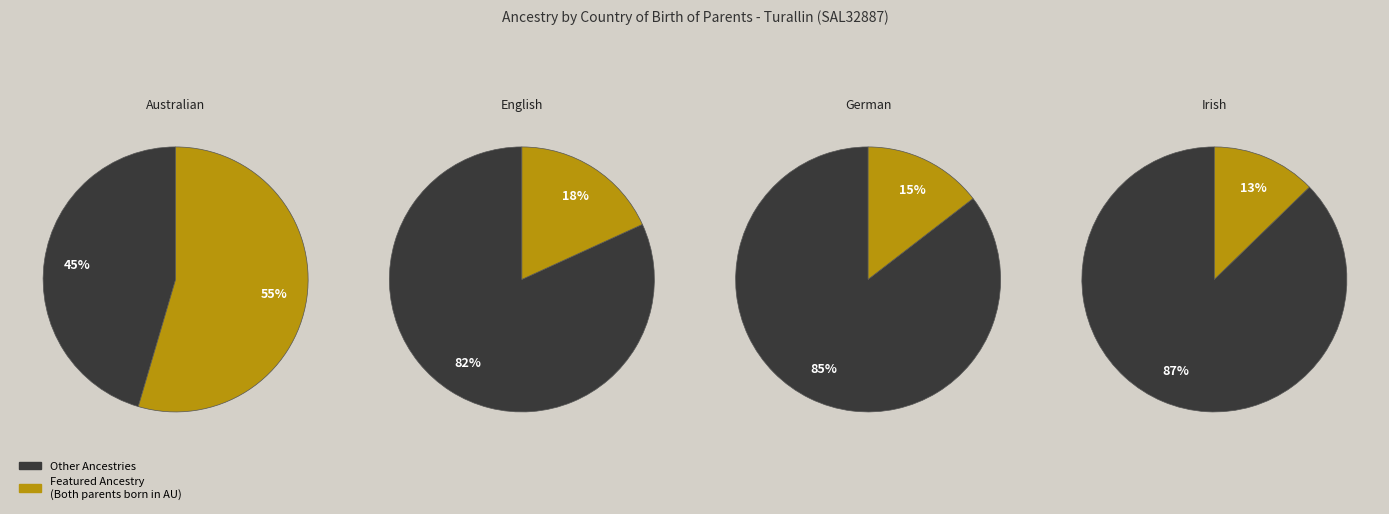

Combined, do Irish and German account for over 50%?

No